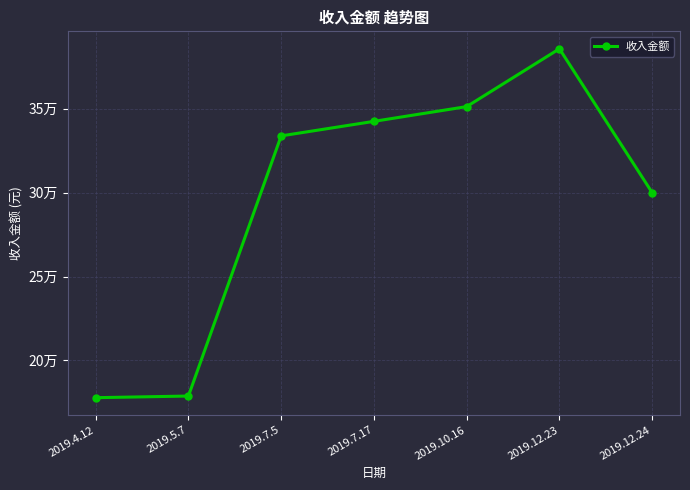

Reading left to right, what are all the values shown in this chart?

2019.4.12=177846.6	2019.5.7=178823.8	2019.7.5=333835.4	2019.7.17=342491.4	2019.10.16=351280.8	2019.12.23=385737.7	2019.12.24=300000.0